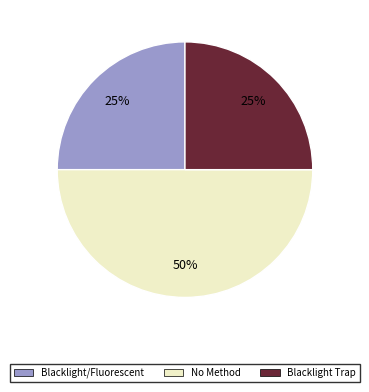

What is the largest slice in the pie chart?

No Method